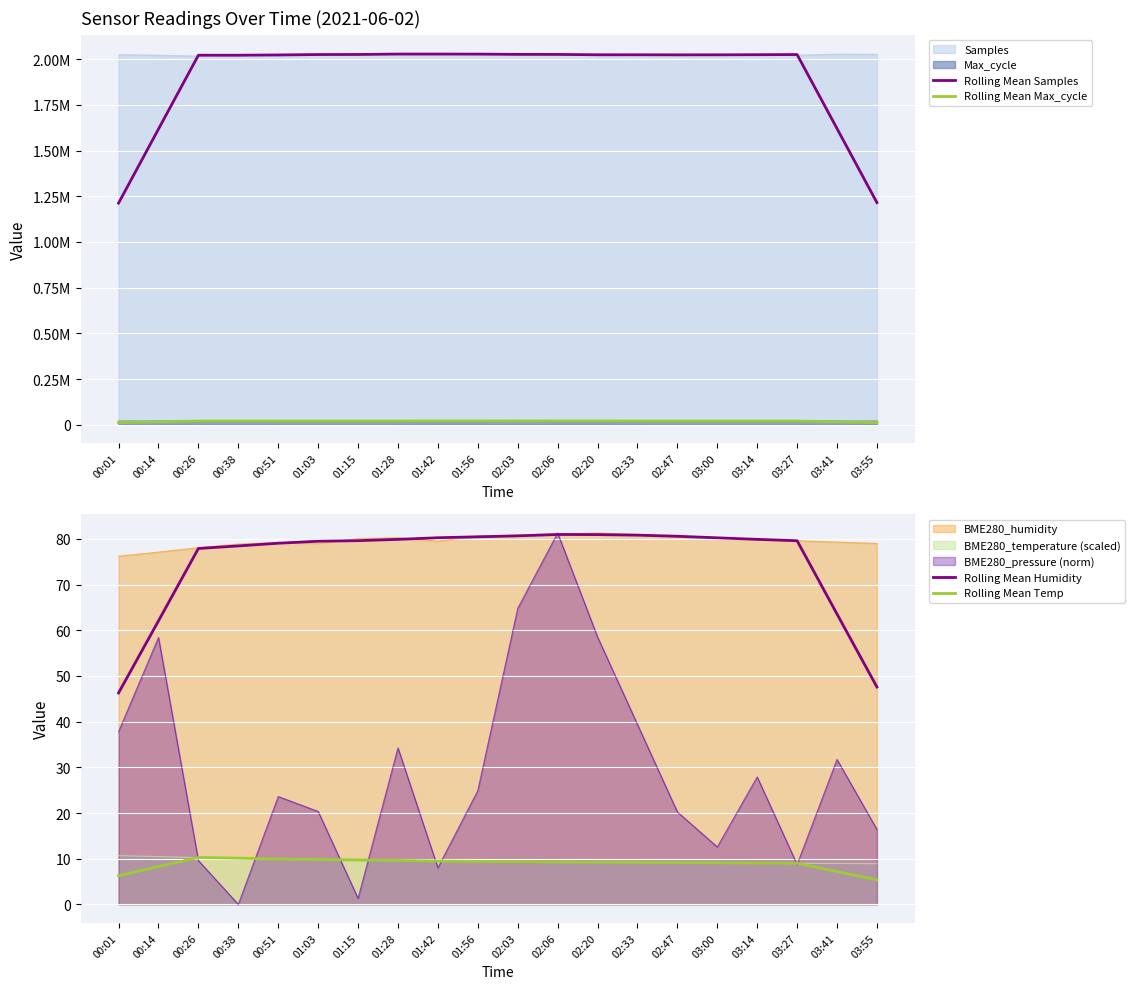

True or false: Rolling Mean Temp and Rolling Mean Max_cycle intersect in this chart.

False